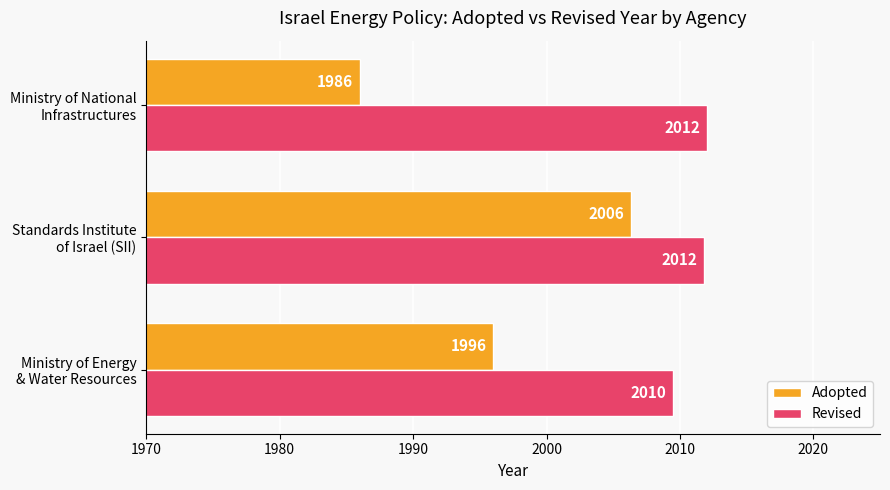

What is the minimum value for Adopted?

1986.0